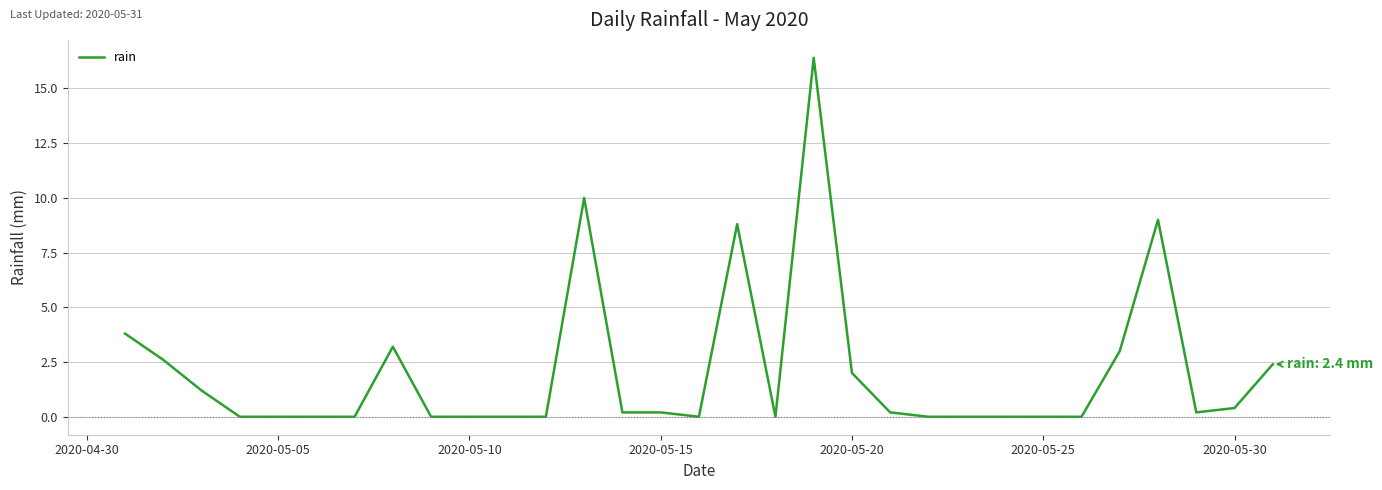

True or false: there are more than 0 points higher than both neighbors.

True